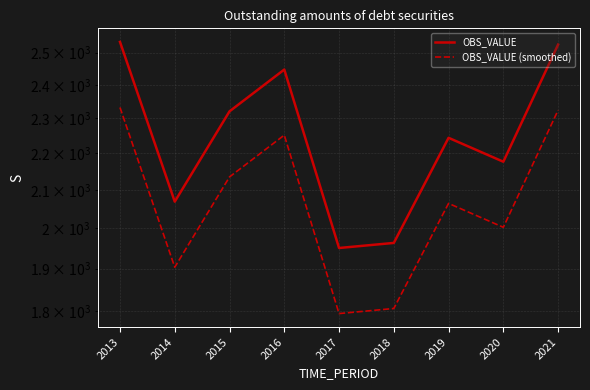

True or false: OBS_VALUE (smoothed) and OBS_VALUE cross at least once.

False